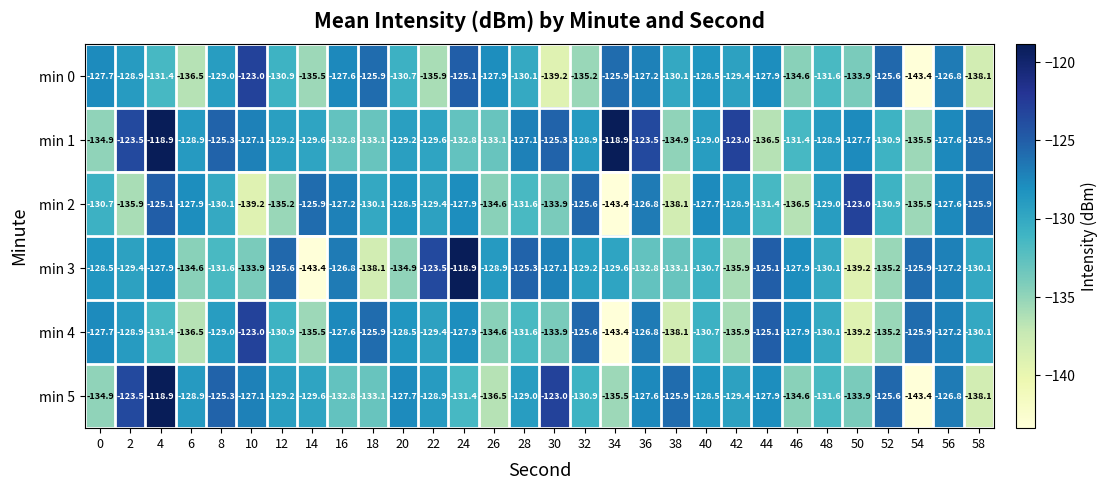

The min 0 series shows -189.2 at 54. True or false?

False